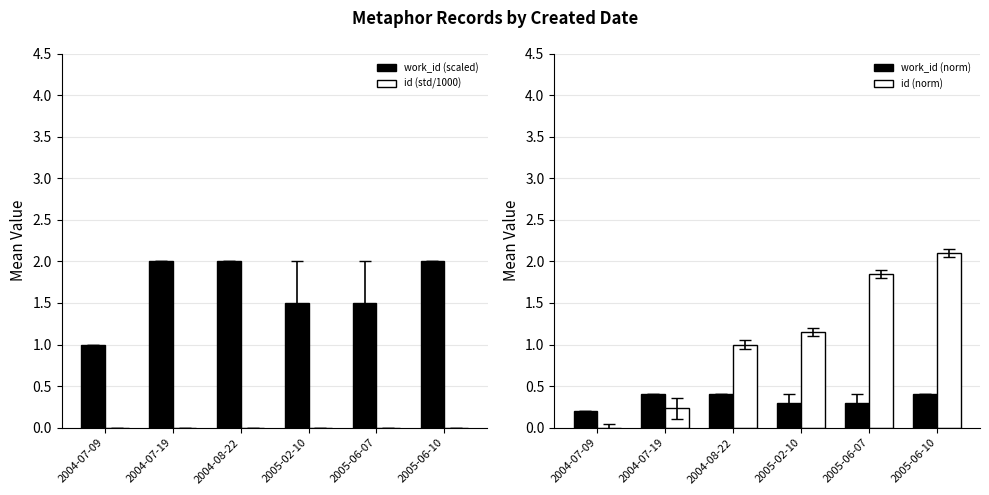

Between 2005-06-10 and 2004-07-09, which is larger?

2005-06-10